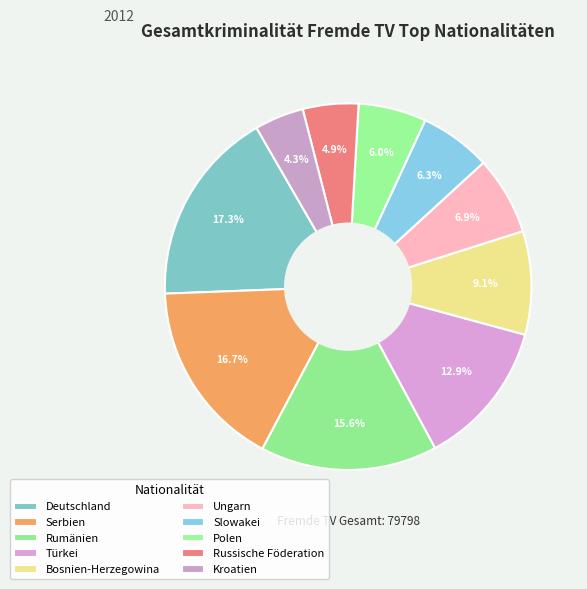

Does Deutschland represent more than half of the total?

No